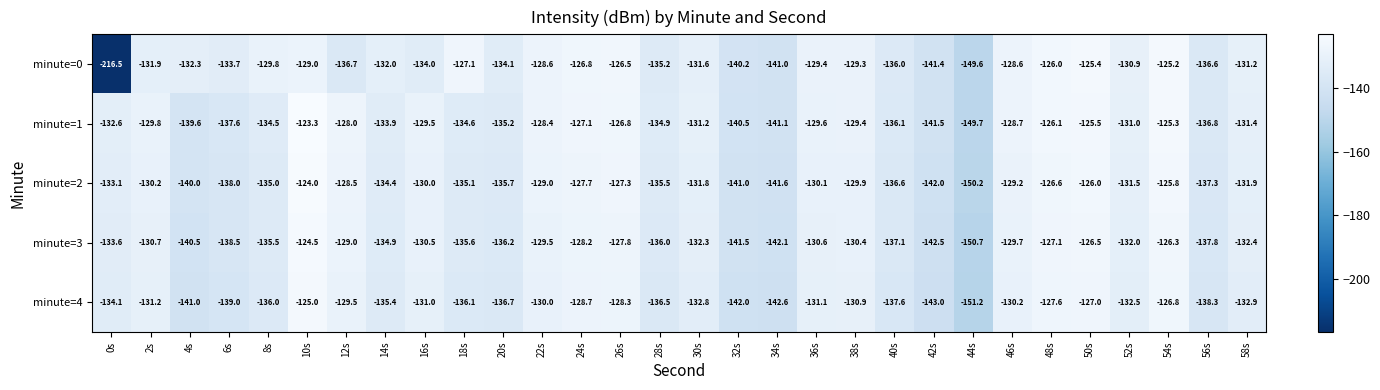

List the labels in order of minute=1 value, largest first.

10s, 54s, 50s, 48s, 26s, 24s, 12s, 22s, 46s, 38s, 16s, 36s, 2s, 52s, 30s, 58s, 0s, 14s, 8s, 18s, 28s, 20s, 40s, 56s, 6s, 4s, 32s, 34s, 42s, 44s